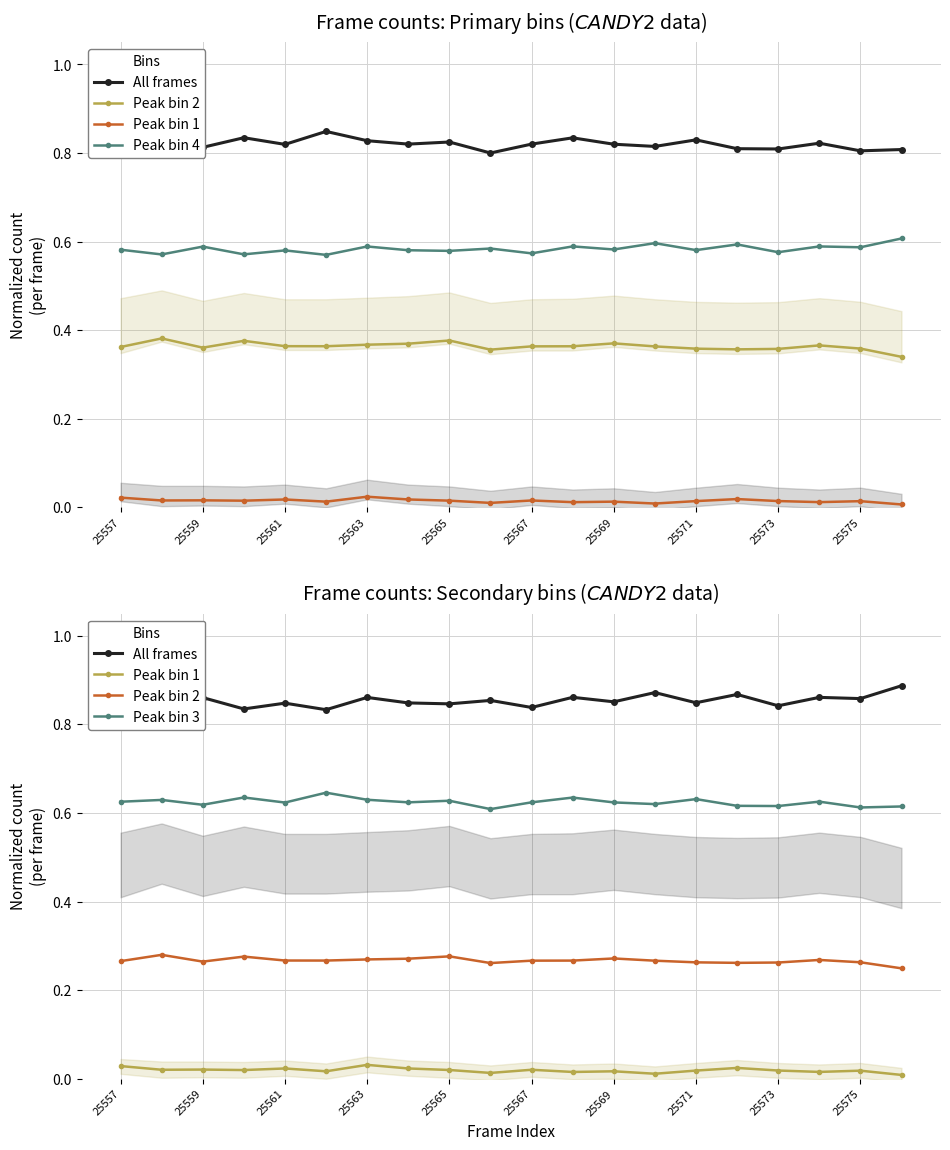

In Peak bin 2, how many points are lower than both neighbors (excluding endpoints)?

4